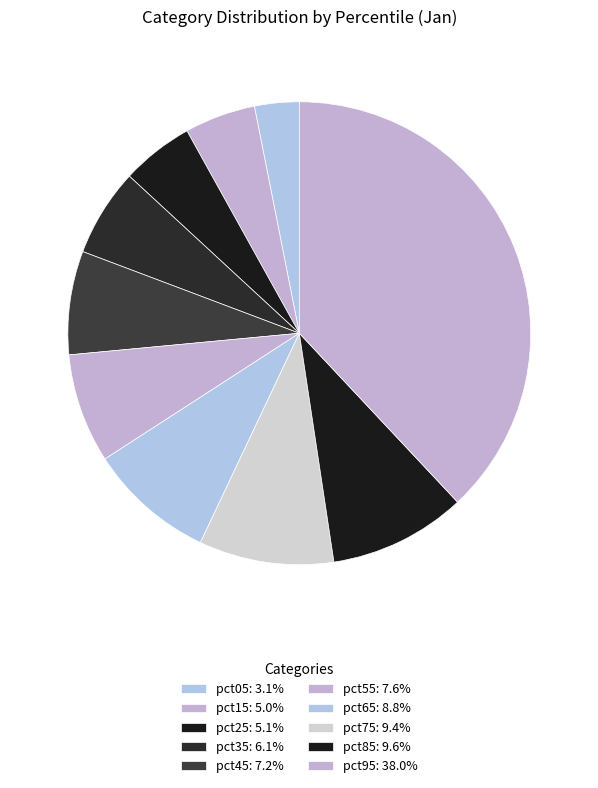

Is there a majority slice in this chart?

No